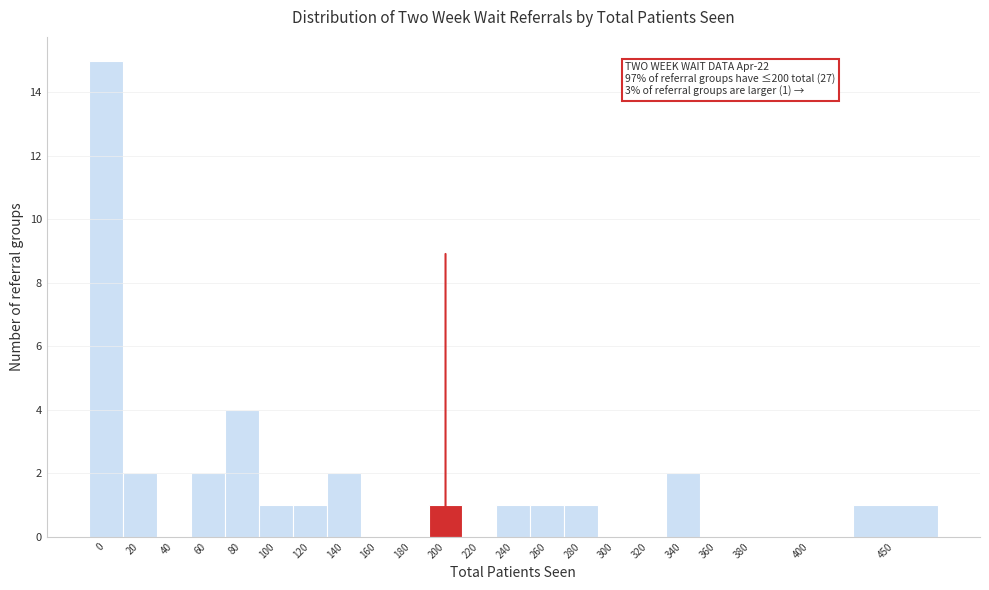

Reading left to right, transcribe all the data shown in this chart.

0=15	20=2	40=0	60=2	80=4	100=1	120=1	140=2	160=0	180=0	200=1	220=0	240=1	260=1	280=1	300=0	320=0	340=2	360=0	380=0	400=0	450=1